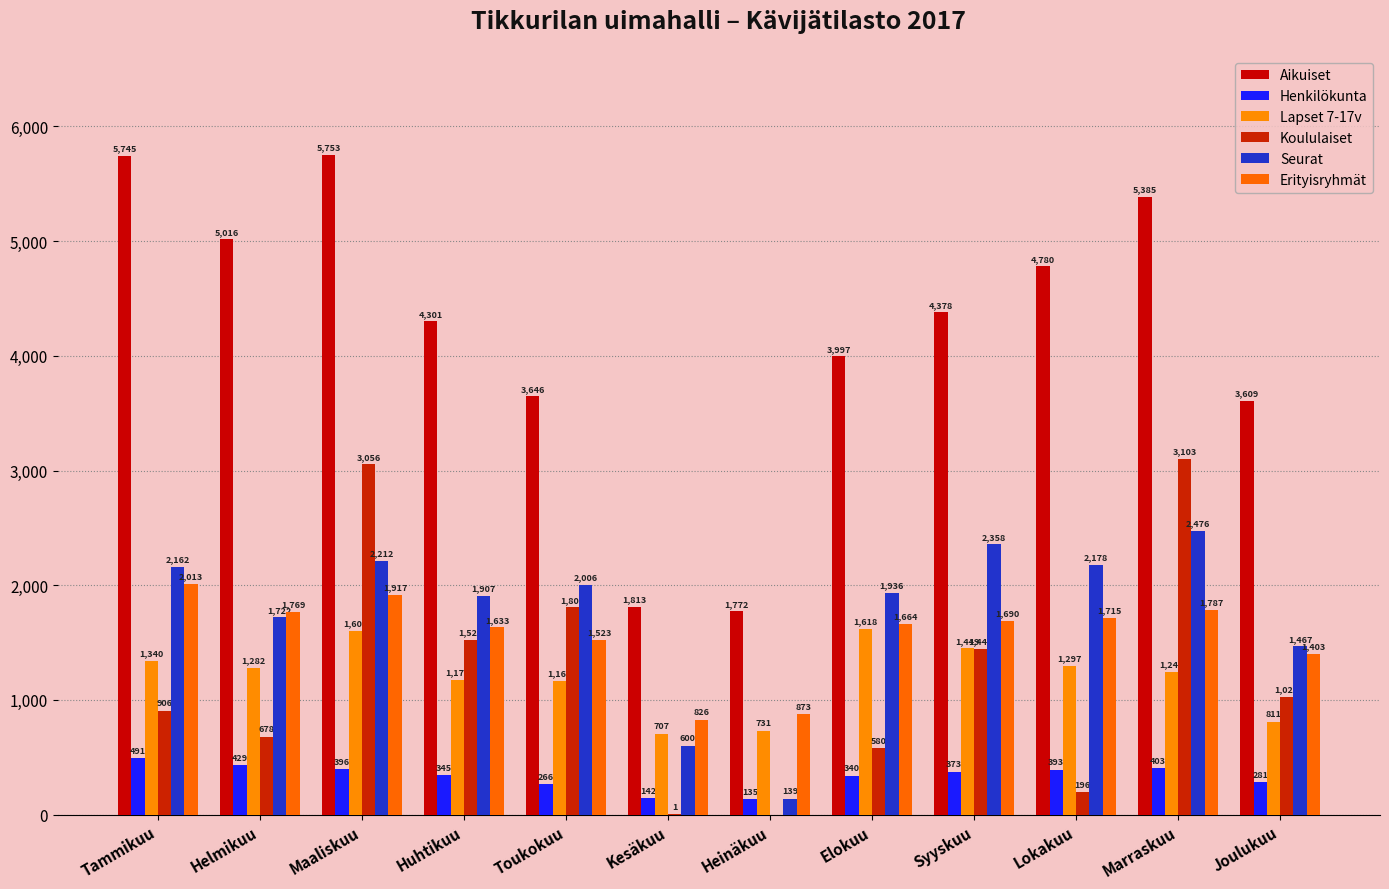

Reading left to right, list all the values displayed in this chart.

Aikuiset: 5745	5016	5753	4301	3646	1813	1772	3997	4378	4780	5385	3609
Henkilökunta: 491	429	396	345	266	142	135	340	373	393	403	281
Lapset 7-17v: 1340	1282	1601	1176	1165	707	731	1618	1449	1297	1243	811
Koululaiset: 906	678	3056	1524	1806	1	0	580	1448	196	3103	1025
Seurat: 2162	1722	2212	1907	2006	600	139	1936	2358	2178	2476	1467
Erityisryhmät: 2013	1769	1917	1633	1523	826	873	1664	1690	1715	1787	1403